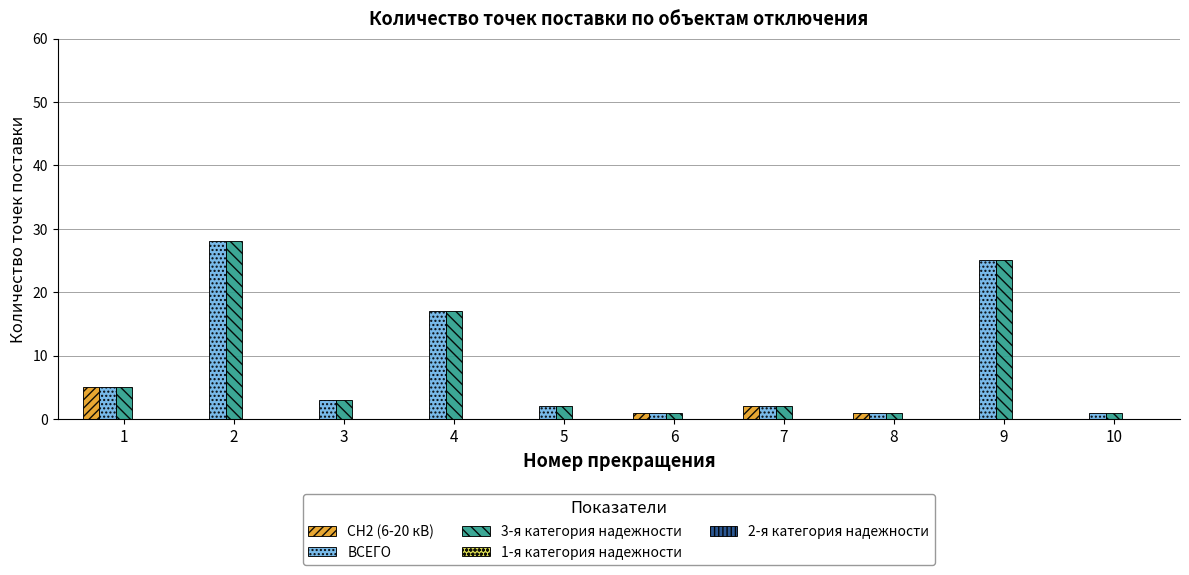

Does the chart contain stacked bars?

No